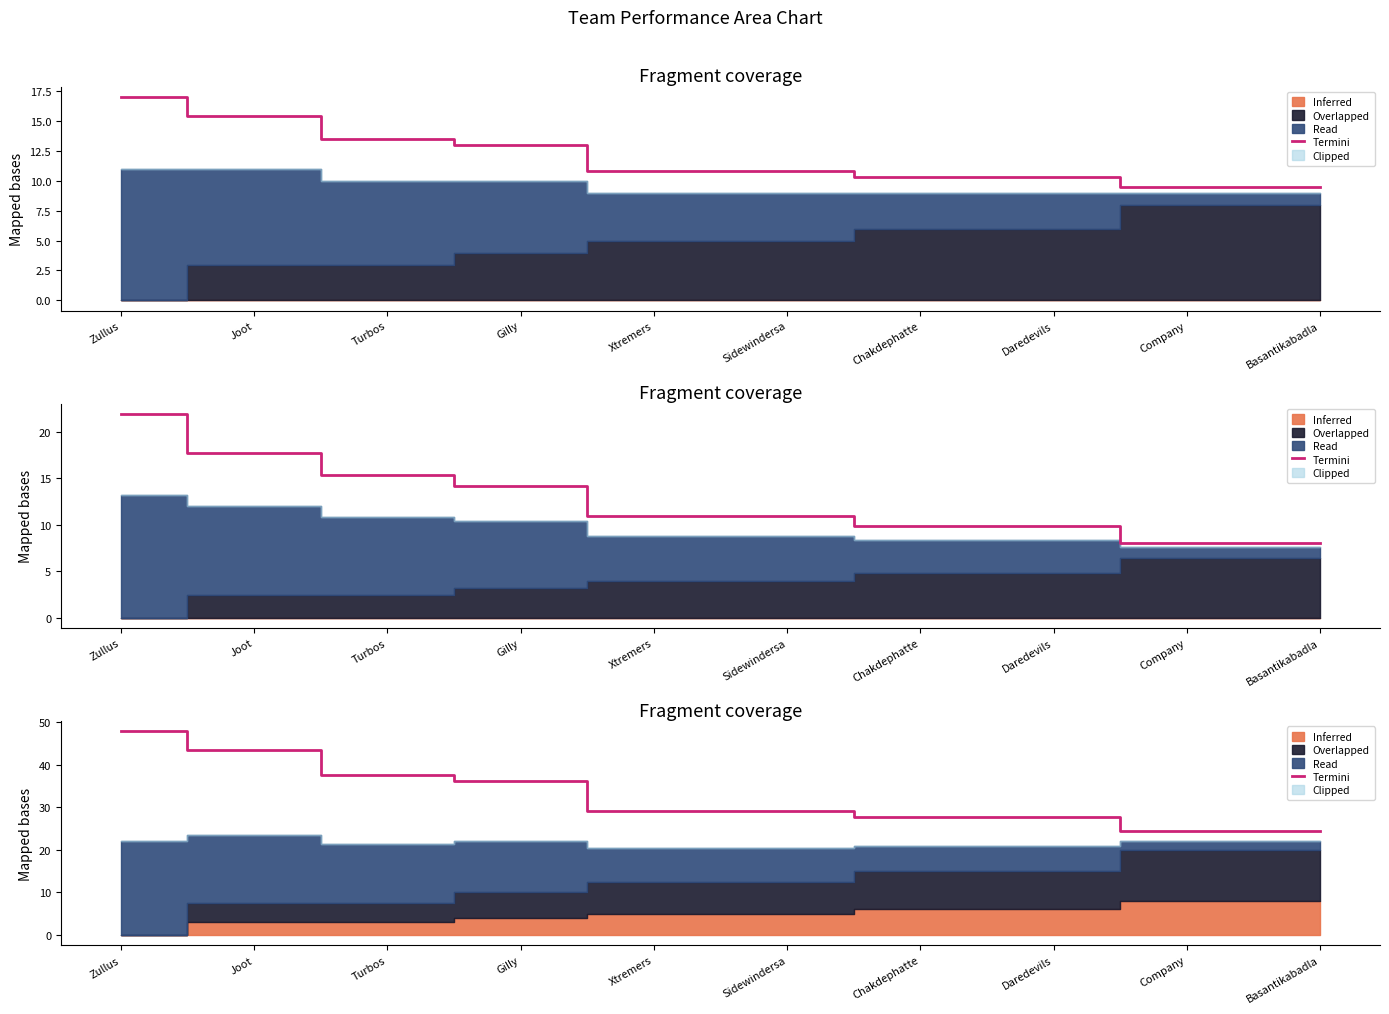

How many data points does each series have?

10